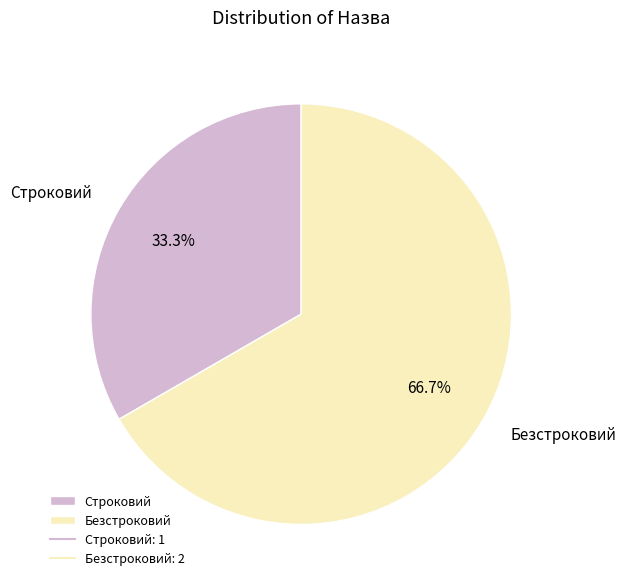

What is the ratio of the value at Безстроковий to the value at Строковий?

2.0